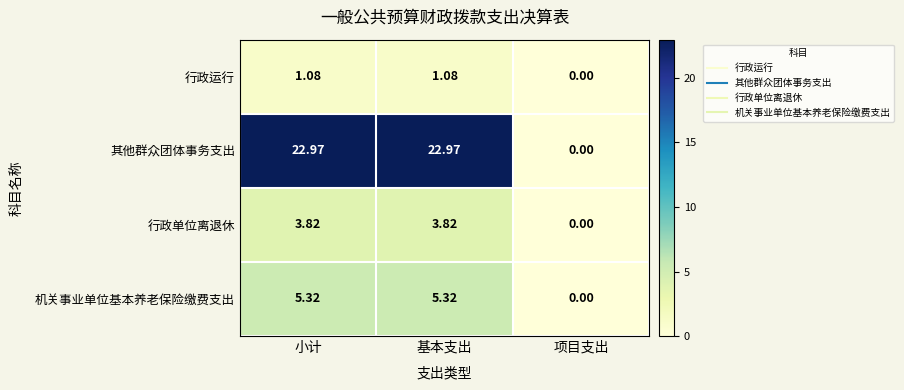

Rank the series at 小计 from lowest to highest value.

行政运行, 行政单位离退休, 机关事业单位基本养老保险缴费支出, 其他群众团体事务支出